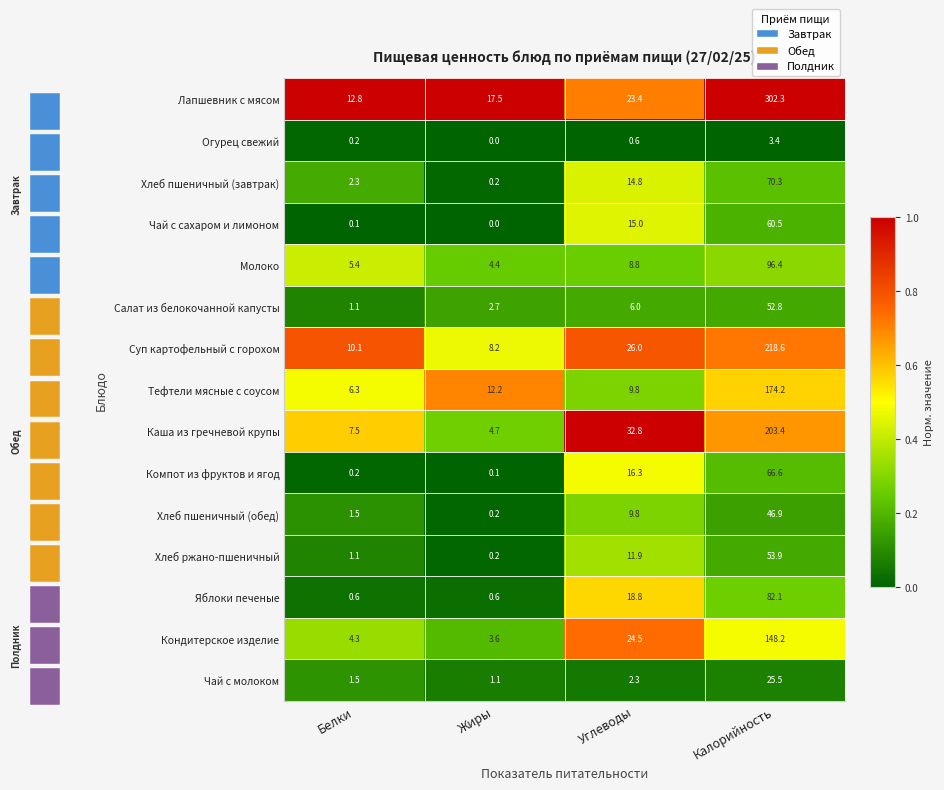

Reading left to right, extract all data points from this chart.

Лапшевник с мясом: Белки=12.8	Жиры=17.5	Углеводы=23.4	Калорийность=302.3
Огурец свежий: Белки=0.2	Жиры=0.0	Углеводы=0.6	Калорийность=3.4
Хлеб пшеничный (завтрак): Белки=2.3	Жиры=0.2	Углеводы=14.8	Калорийность=70.3
Чай с сахаром и лимоном: Белки=0.1	Жиры=0.0	Углеводы=15.0	Калорийность=60.5
Молоко: Белки=5.4	Жиры=4.4	Углеводы=8.8	Калорийность=96.4
Салат из белокочанной капусты: Белки=1.1	Жиры=2.7	Углеводы=6.0	Калорийность=52.8
Суп картофельный с горохом: Белки=10.1	Жиры=8.2	Углеводы=26.0	Калорийность=218.6
Тефтели мясные с соусом: Белки=6.3	Жиры=12.2	Углеводы=9.8	Калорийность=174.2
Каша из гречневой крупы: Белки=7.5	Жиры=4.7	Углеводы=32.8	Калорийность=203.4
Компот из фруктов и ягод: Белки=0.2	Жиры=0.1	Углеводы=16.3	Калорийность=66.6
Хлеб пшеничный (обед): Белки=1.5	Жиры=0.2	Углеводы=9.8	Калорийность=46.9
Хлеб ржано-пшеничный: Белки=1.1	Жиры=0.2	Углеводы=11.9	Калорийность=53.9
Яблоки печеные: Белки=0.6	Жиры=0.6	Углеводы=18.8	Калорийность=82.1
Кондитерское изделие: Белки=4.3	Жиры=3.6	Углеводы=24.5	Калорийность=148.2
Чай с молоком: Белки=1.5	Жиры=1.1	Углеводы=2.3	Калорийность=25.5